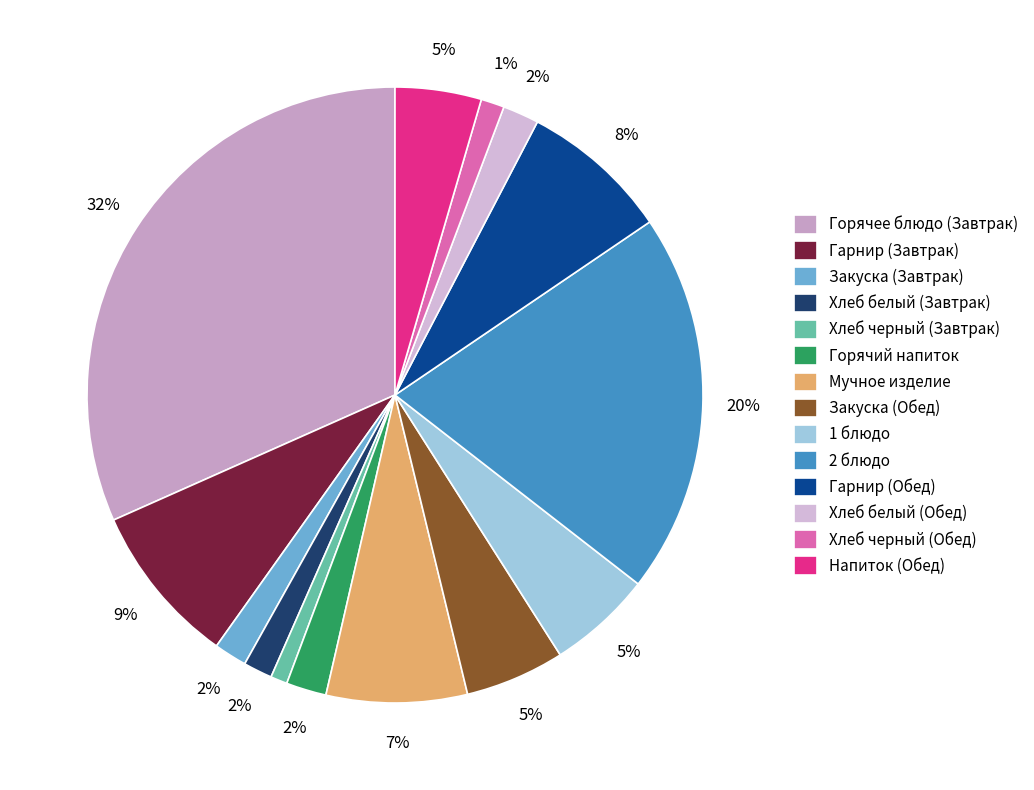

Is Хлеб белый (Обед) the majority of the pie?

No